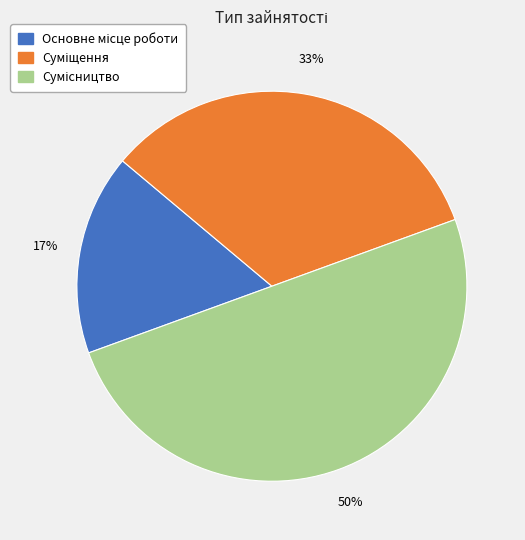

To the nearest percent, what is the average slice percentage?

33%